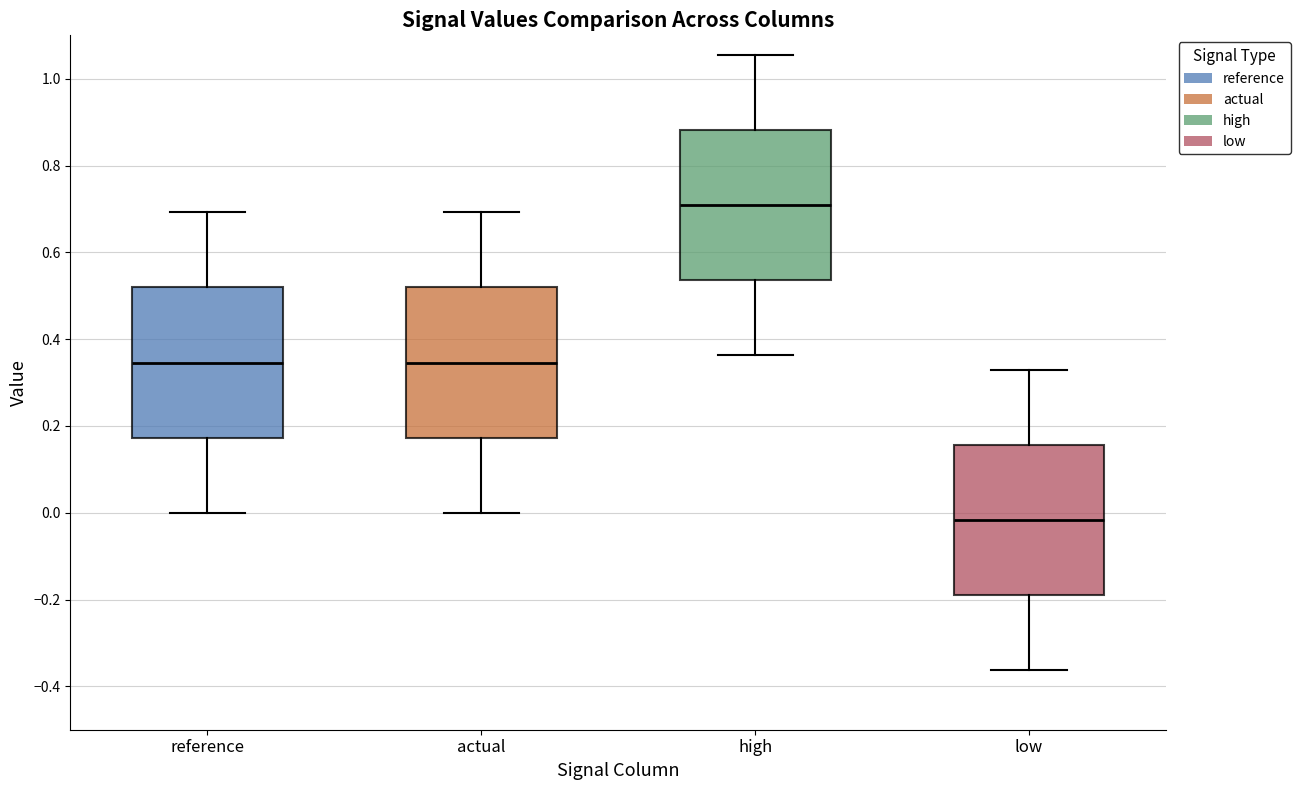

Where is the lower edge of the box for high on the y-axis? The values are not printed on the chart, so give them approximately, as read against the axis.

0.54